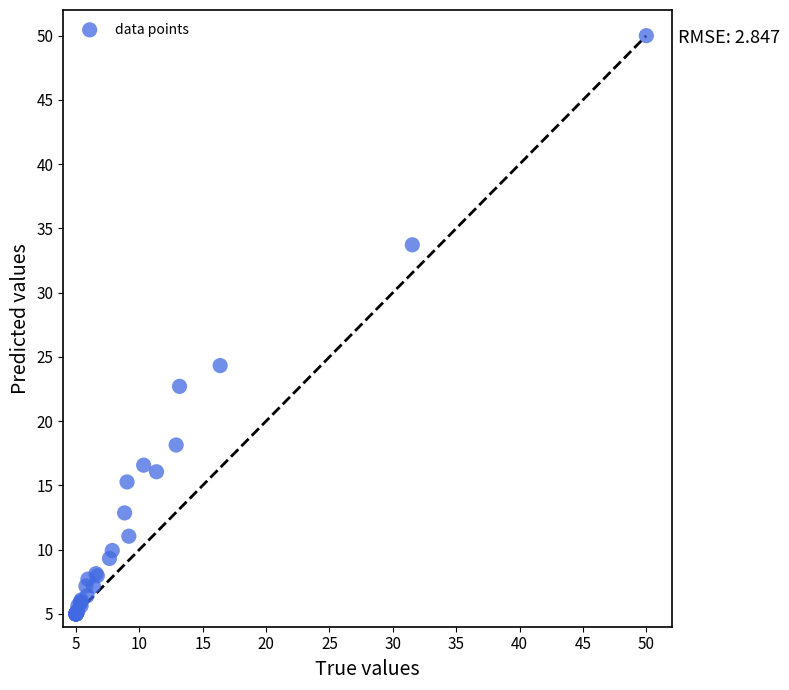

What Y value in the scatter plot is closest to 27?

24.3